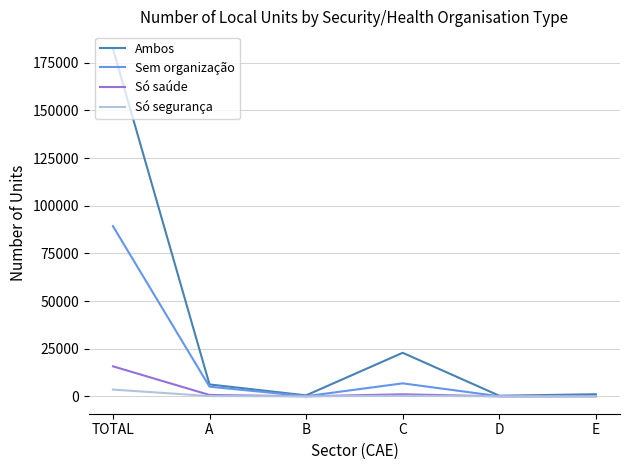

Does the chart display data point markers on the line(s)?

No